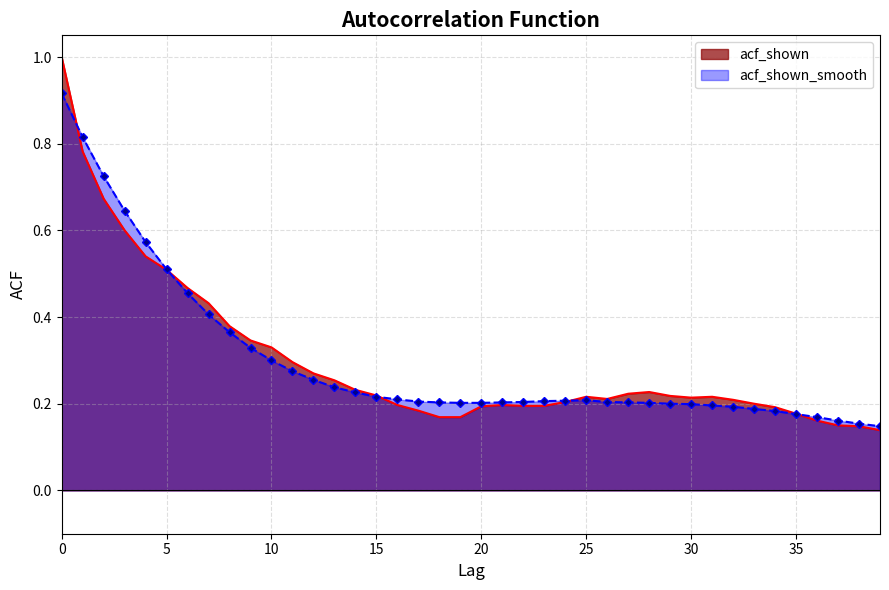

The acf_shown series shows 0.7 at 7. True or false?

False